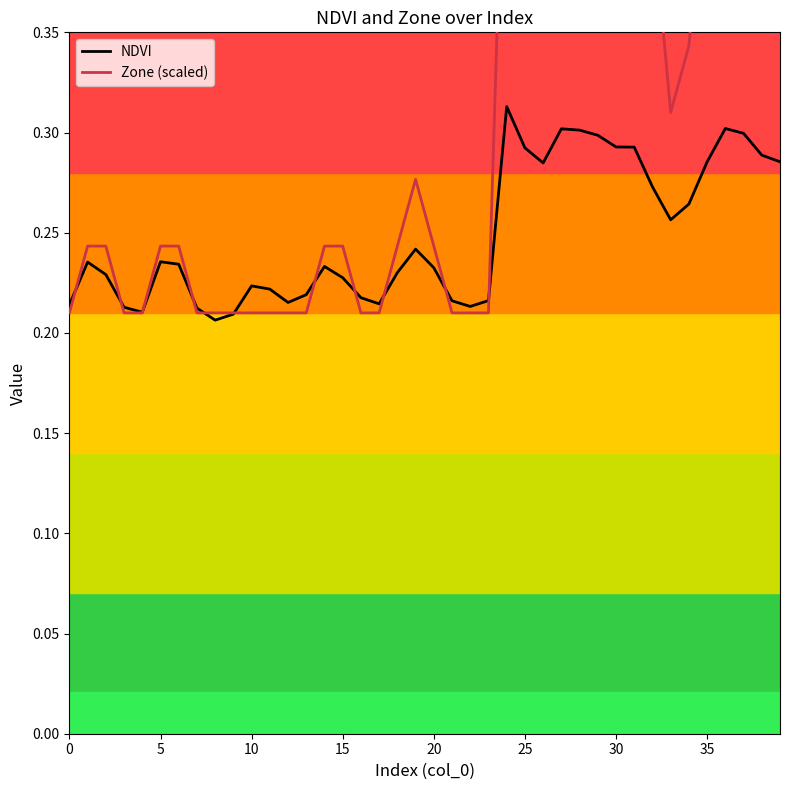

Reading left to right, extract all data points from this chart.

NDVI: 0.2	0.2	0.2	0.2	0.2	0.2	0.2	0.2	0.2	0.2	0.2	0.2	0.2	0.2	0.2	0.2	0.2	0.2	0.2	0.2	0.2	0.2	0.2	0.2	0.3	0.3	0.3	0.3	0.3	0.3	0.3	0.3	0.3	0.3	0.3	0.3	0.3	0.3	0.3	0.3
Zone (scaled): 0.2	0.2	0.2	0.2	0.2	0.2	0.2	0.2	0.2	0.2	0.2	0.2	0.2	0.2	0.2	0.2	0.2	0.2	0.2	0.3	0.2	0.2	0.2	0.2	0.5	0.5	0.4	0.5	0.5	0.5	0.5	0.5	0.4	0.3	0.3	0.4	0.5	0.5	0.5	0.4